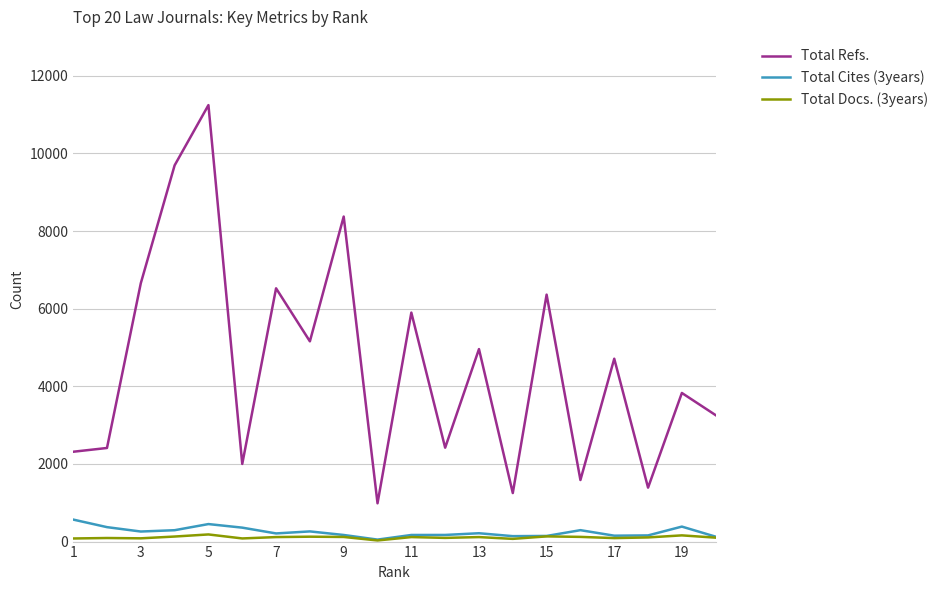

What is the sum of all Total Docs. (3years) values?

2151